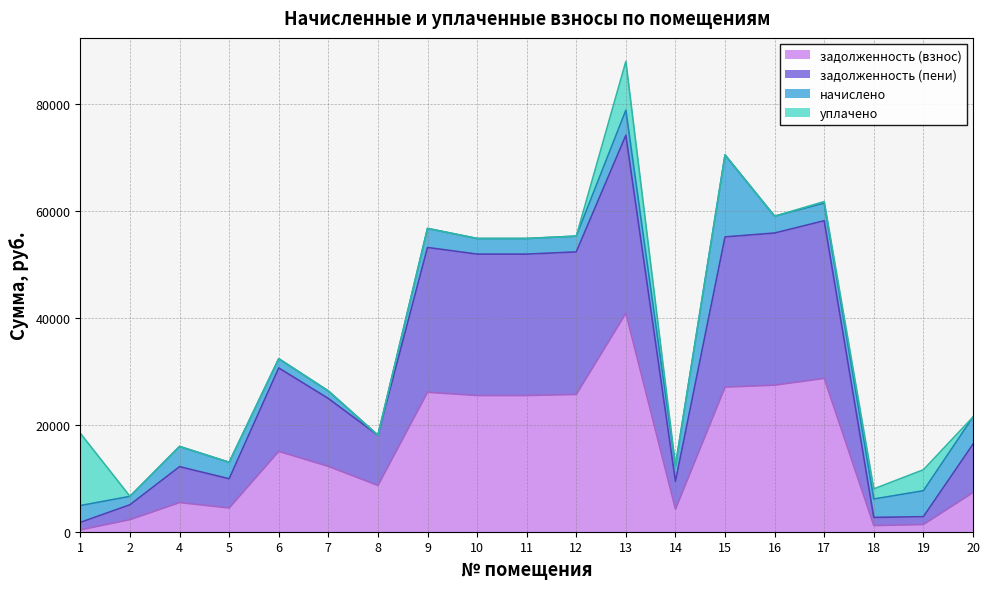

Read the задолженность (пени) value at 2.

5051.8